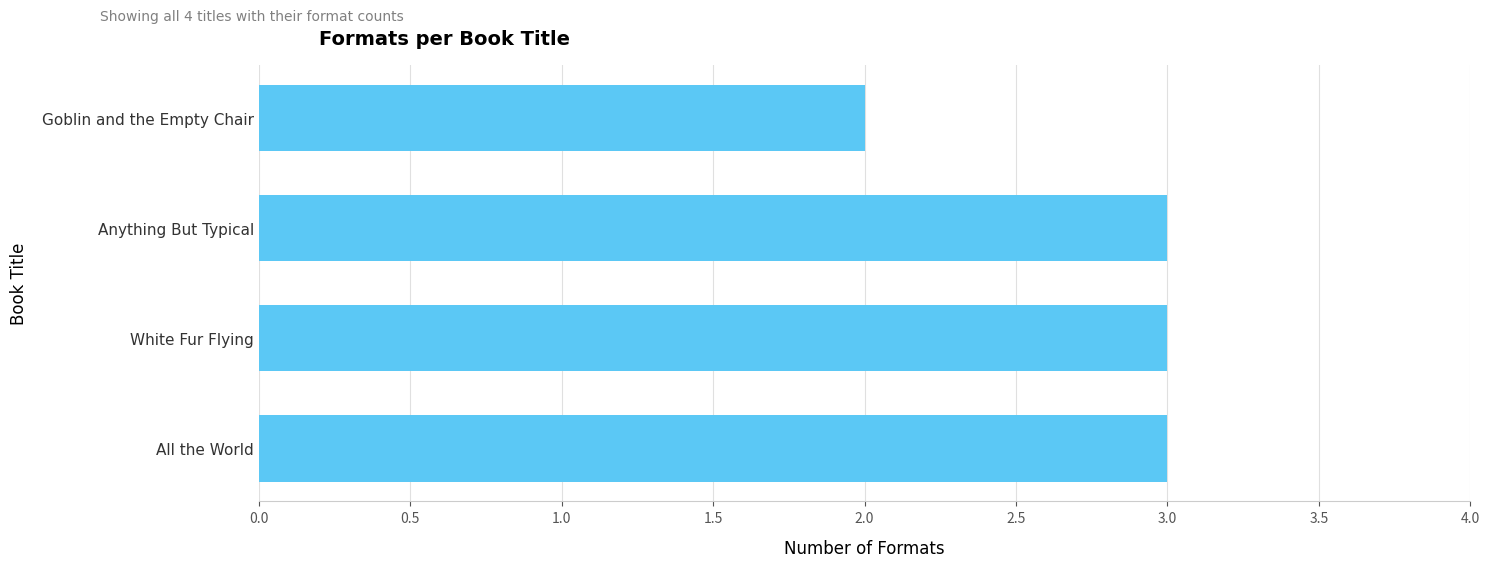

At which category does the chart reach its minimum across all series?

Goblin and the Empty Chair